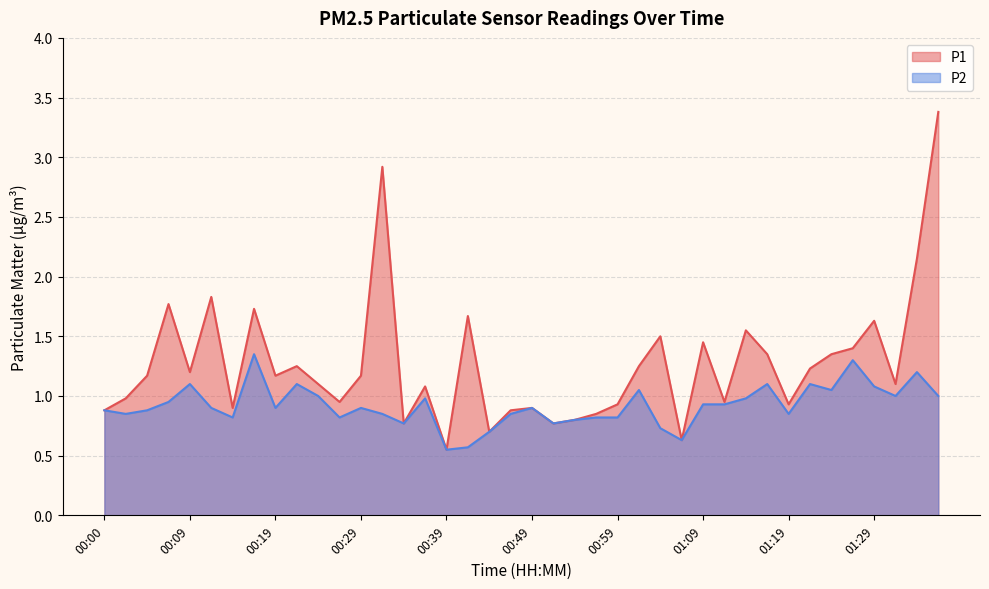

True or false: P2 has more than 1 points higher than both neighbors.

True